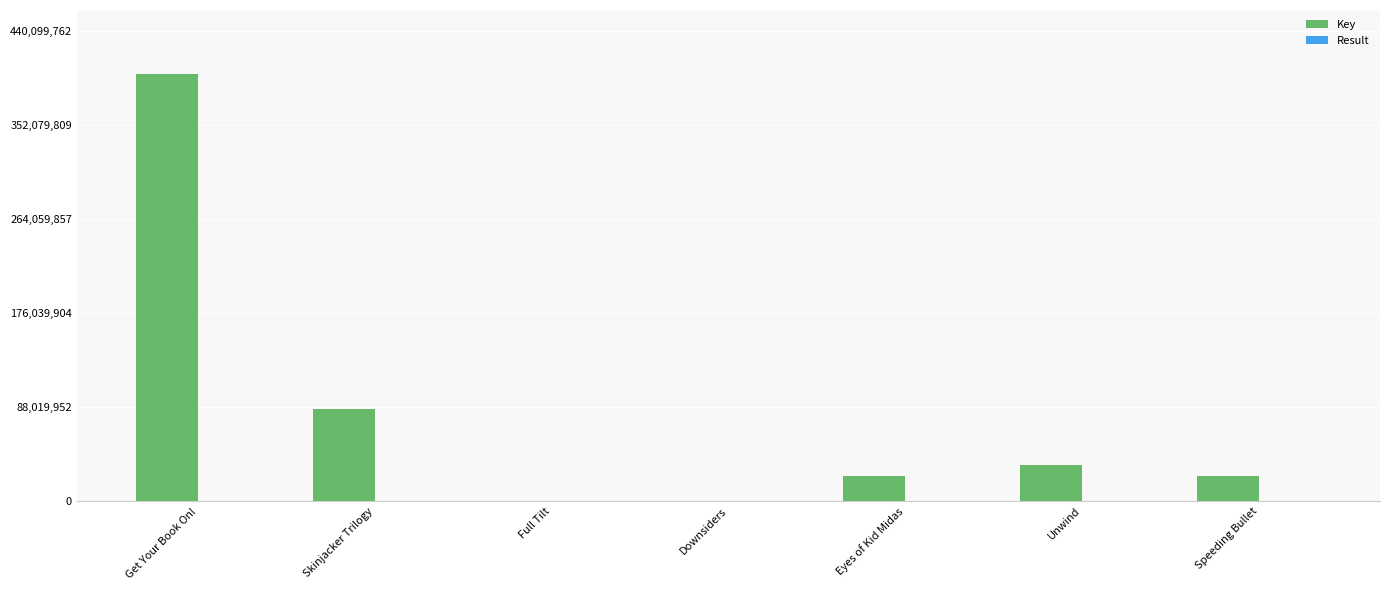

Which series has the largest total across all categories?

Key